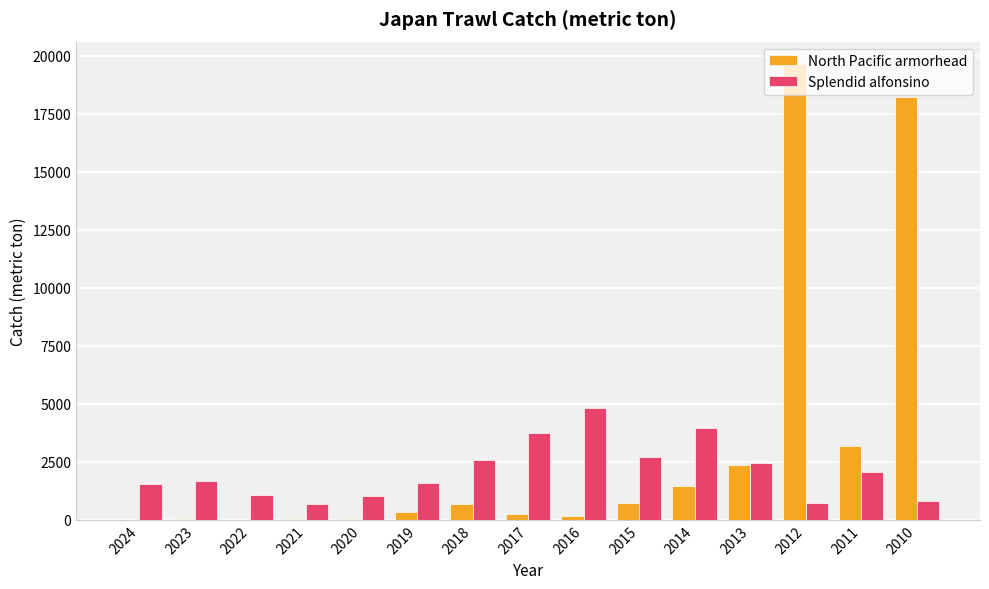

The value of Splendid alfonsino at 2014 is 3939.9. True or false?

True